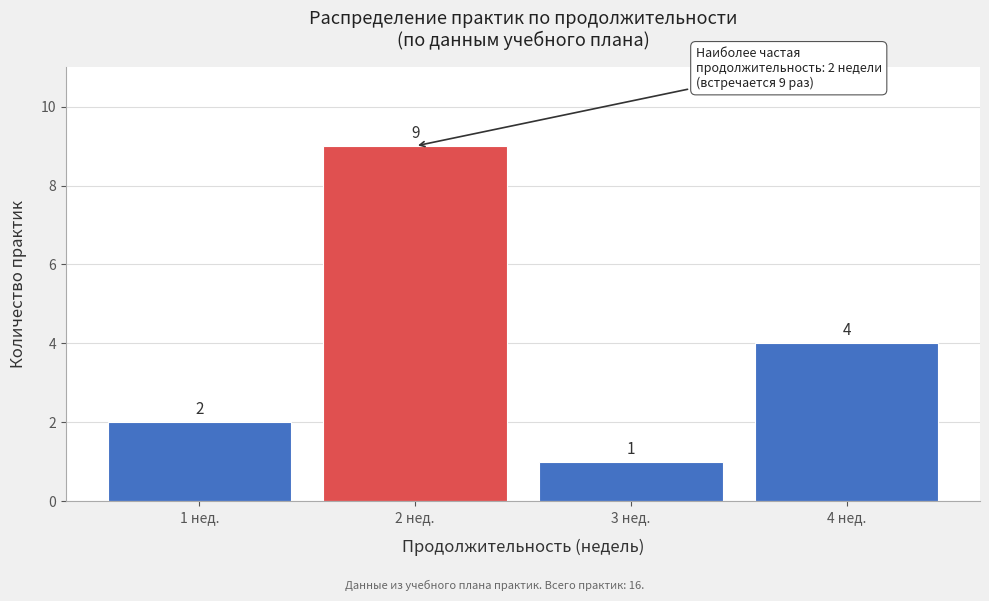

Reading right to left, list all the values displayed in this chart.

4	1	9	2